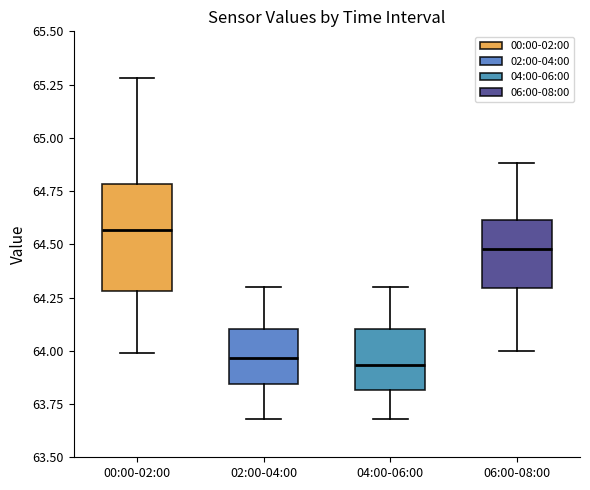

Which box is the tallest, from its lower edge to its upper edge?

00:00-02:00